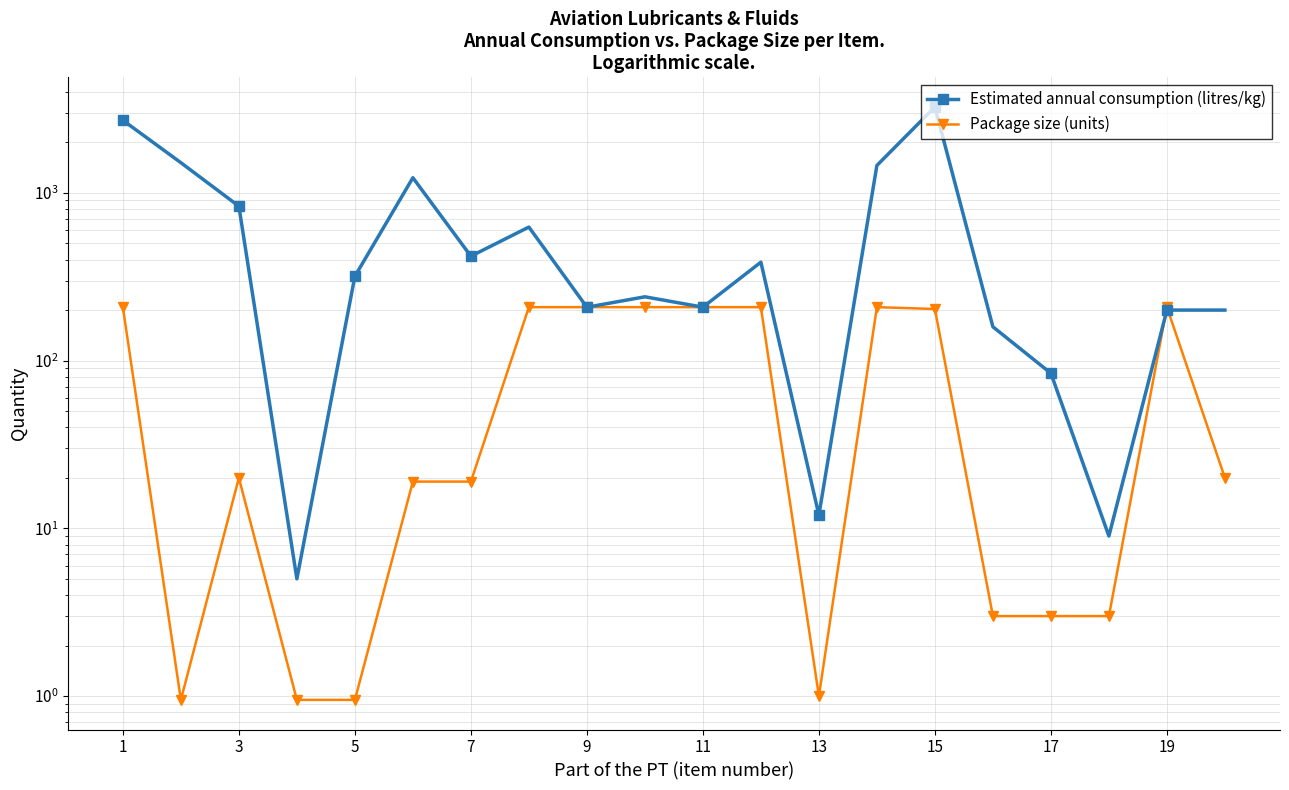

In Estimated annual consumption (litres/kg), how many points are lower than both neighbors (excluding endpoints)?

6